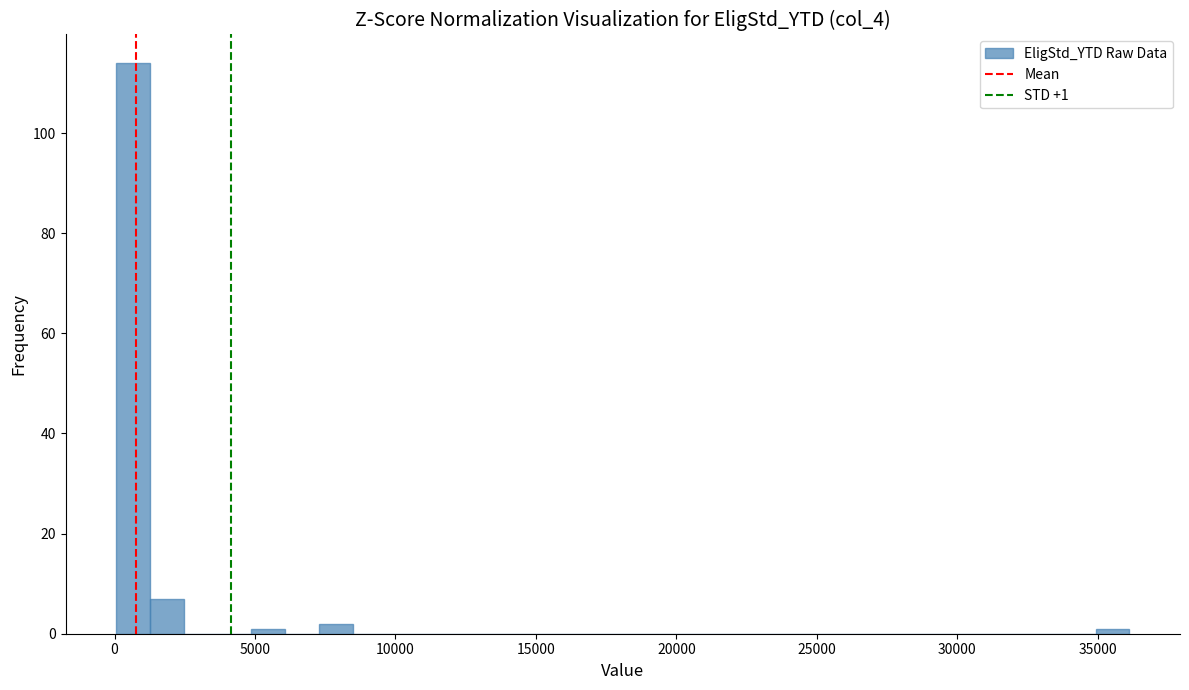

Around what value on the x-axis is the tallest bar? Give the approximate position of its centre, as read against the axis.

500